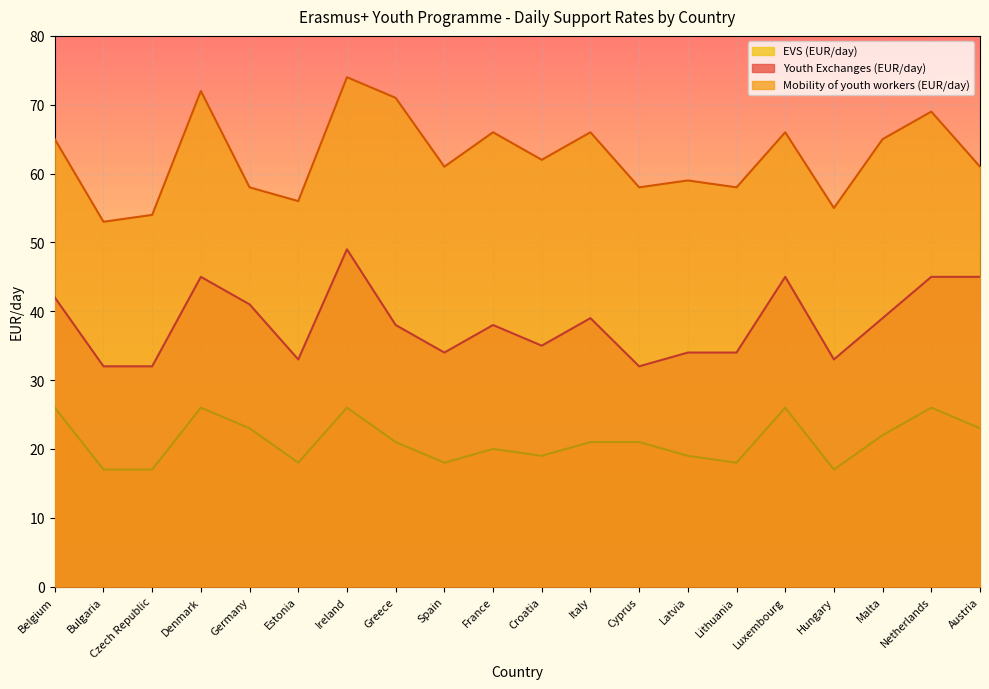

The value of Mobility of youth workers (EUR/day) at Croatia is 84. True or false?

False